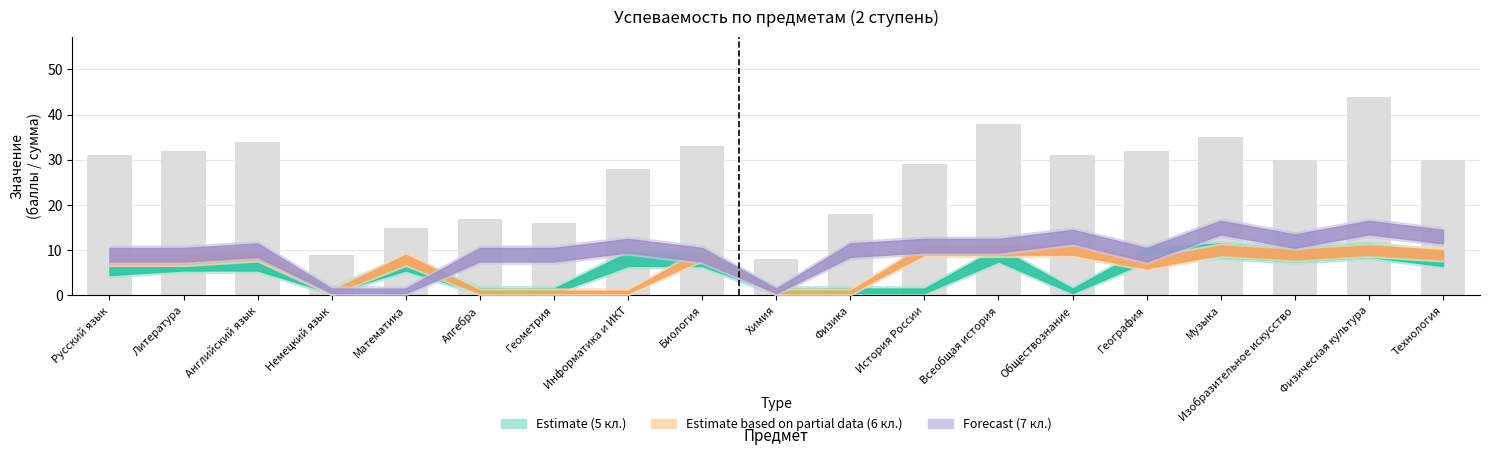

What is the average value?

27